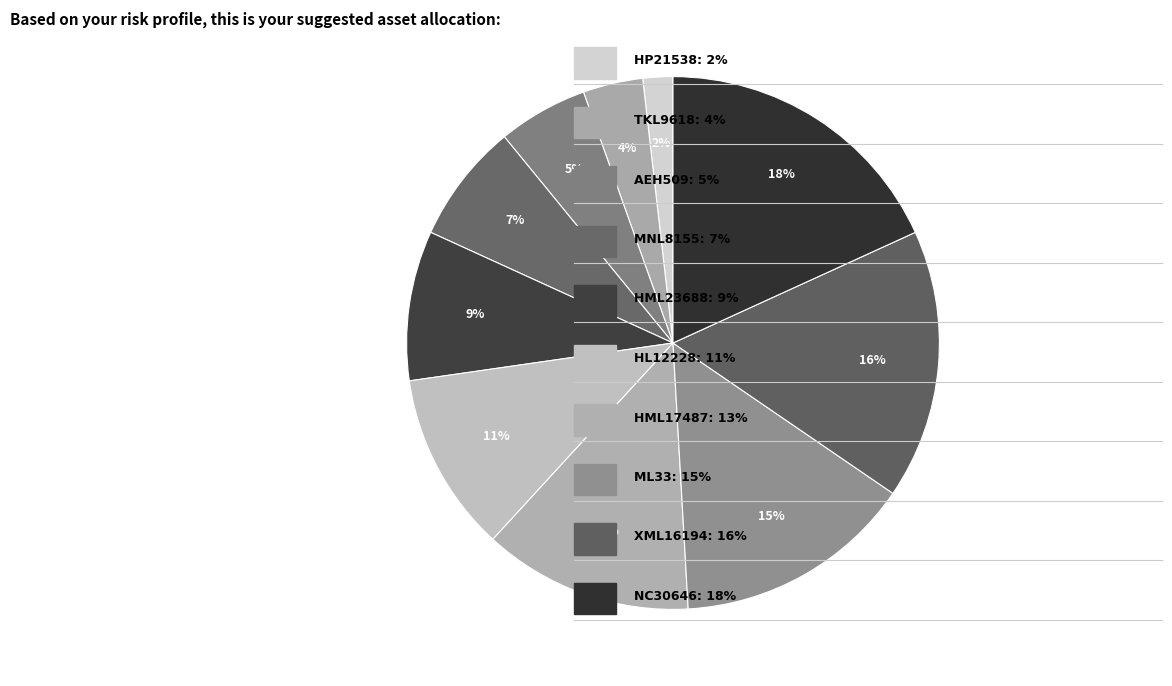

Does any single category account for the majority?

No